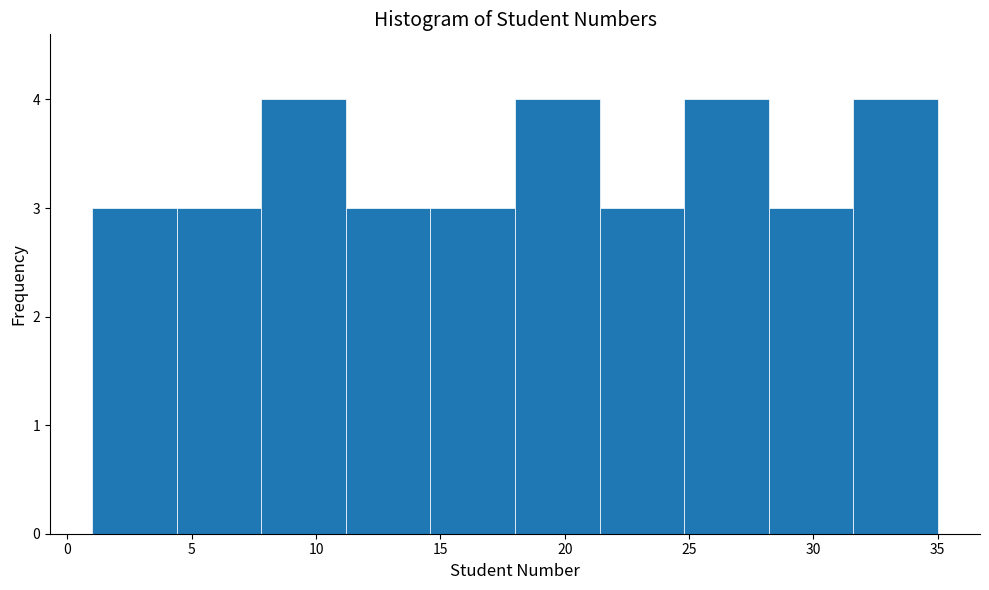

Reading left to right, list every bar in this chart as the range it spans on the x-axis followed by its height. Neither the bar edges nor the heights are printed on the chart, so give them approximately, as read against the axes.

1.0 to 4.4: 3
4.4 to 7.8: 3
7.8 to 11.2: 4
11.2 to 14.6: 3
14.6 to 18.0: 3
18.0 to 21.4: 4
21.4 to 24.8: 3
24.8 to 28.2: 4
28.2 to 31.6: 3
31.6 to 35.0: 4